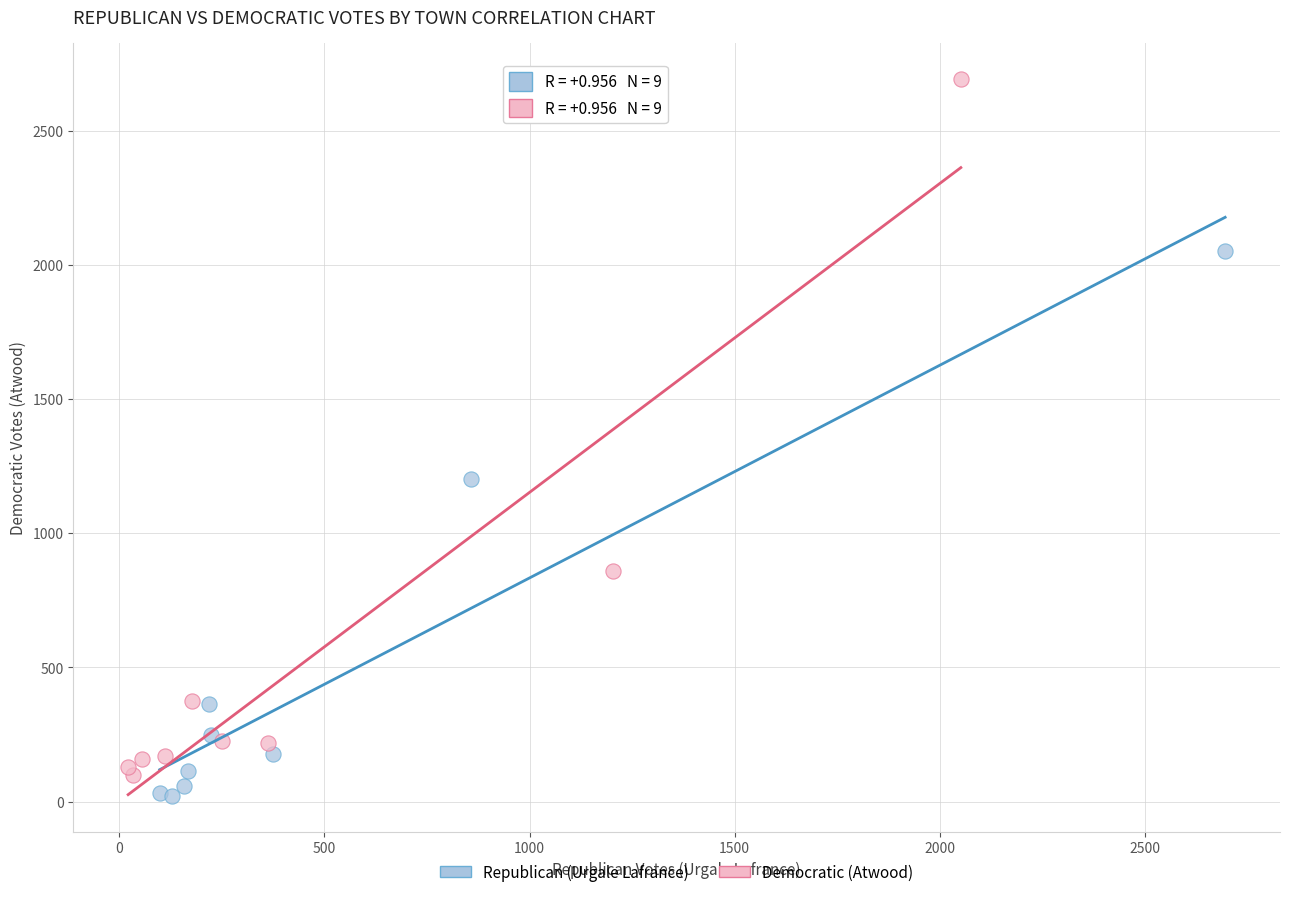

Which series has the largest Y range (max minus min)?

Democratic (Atwood)